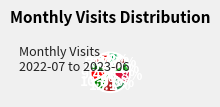

To the nearest percent, what is the difference between the largest and smallest slice percentages?

10%